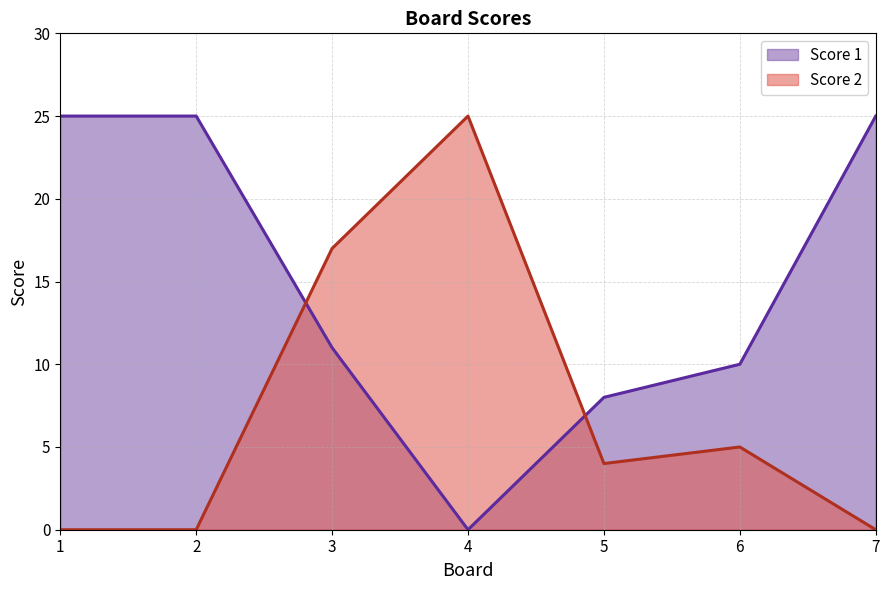

Where is the first local minimum for Score 1?

4